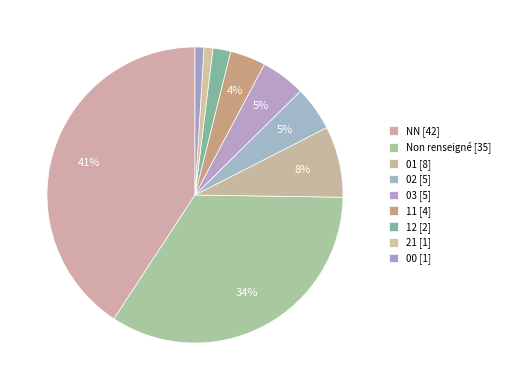

Which slice is the smallest?

00